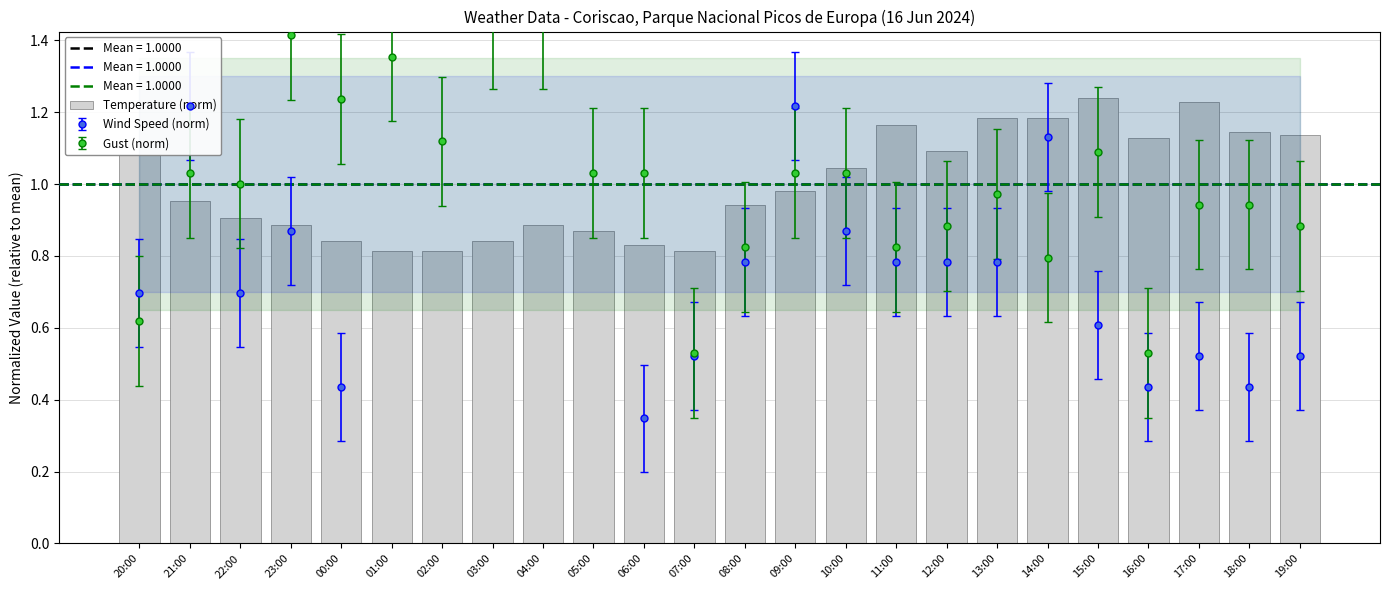

At which label is the value closest to 1?

09:00